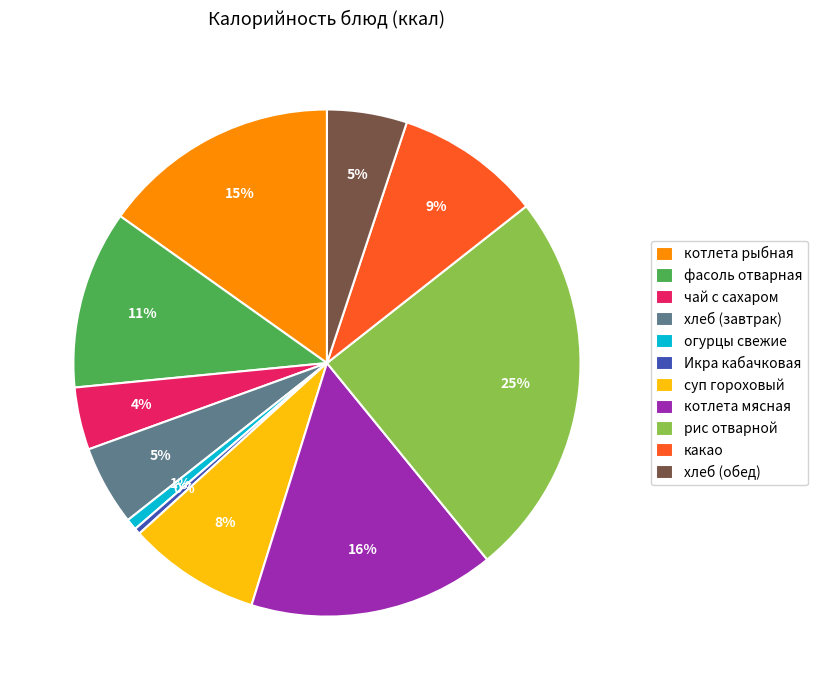

To the nearest percent, what percentage of the pie is суп гороховый?

8%